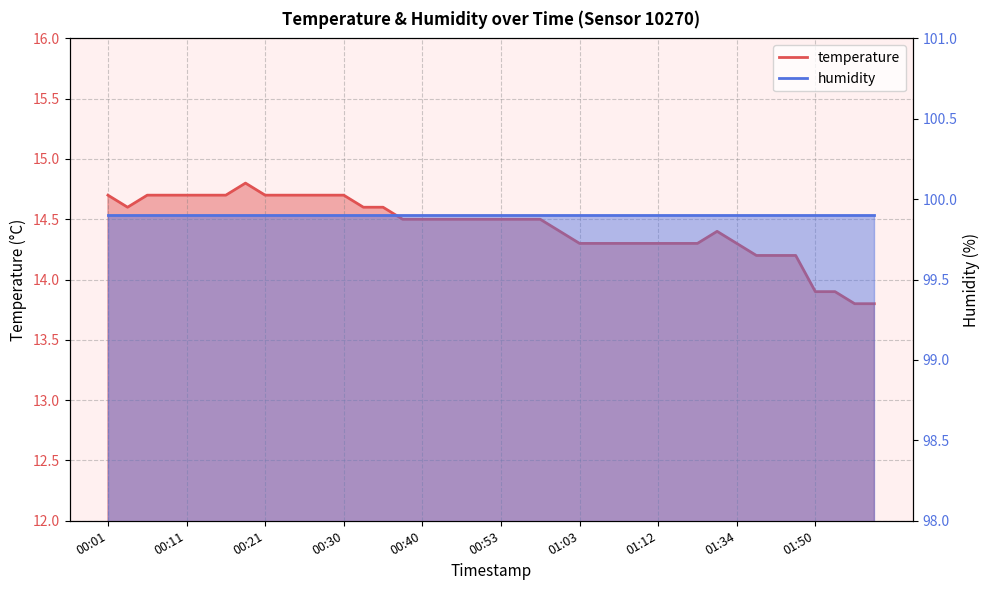

At which label does the data first exceed 14?

00:01